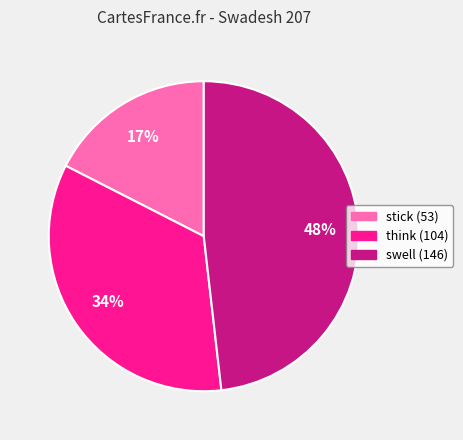

Is stick (53) the majority of the pie?

No